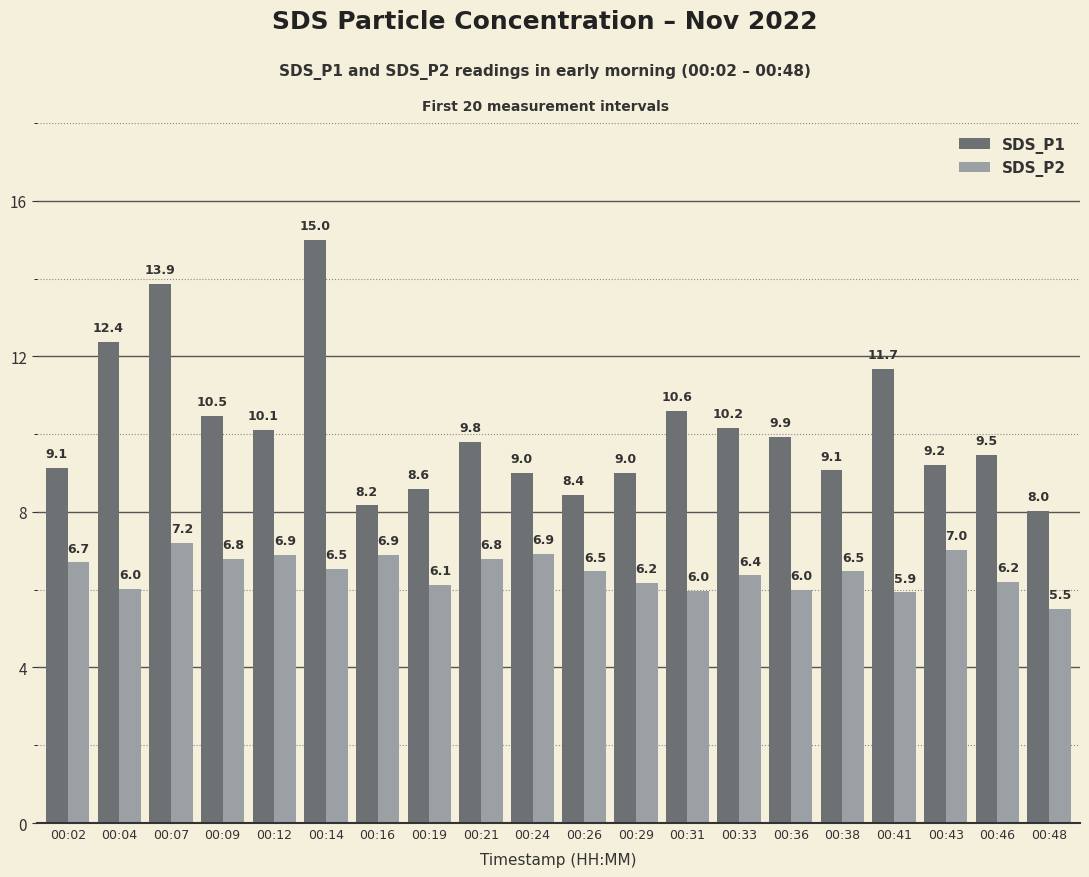

Is it true that SDS_P2 equals 12.0 at 00:02?

False